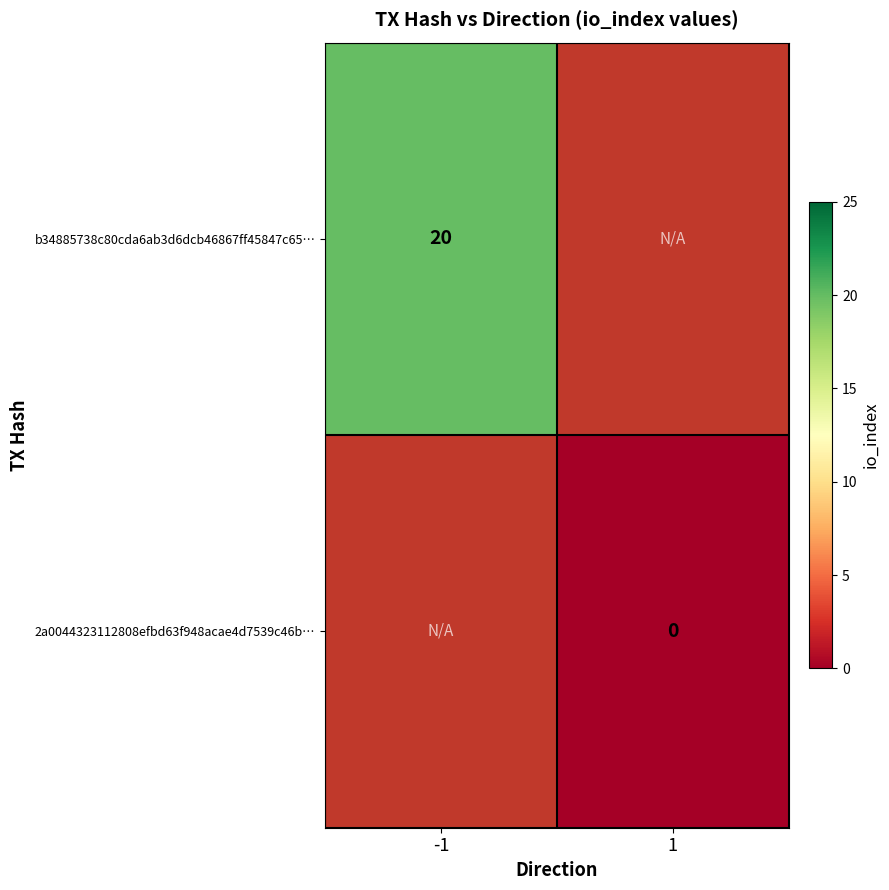

True or false: b34885738c80cda6ab3d6dcb46867ff45847c65… has a value of 7 at -1.

False